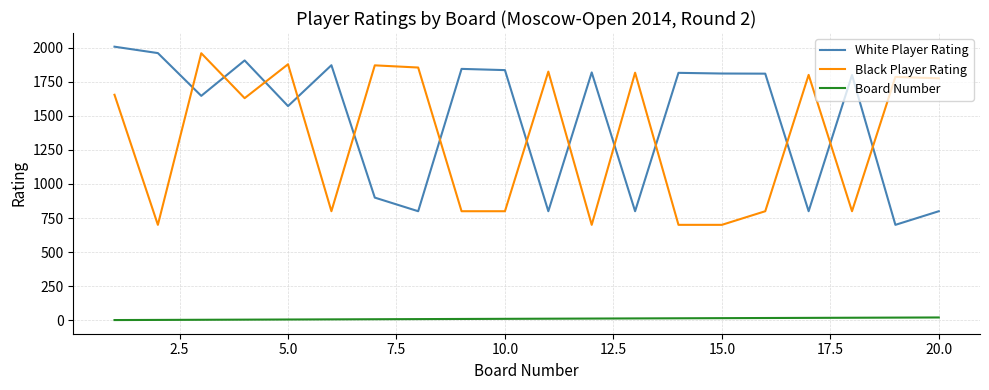

True or false: Board Number and Black Player Rating intersect in this chart.

False